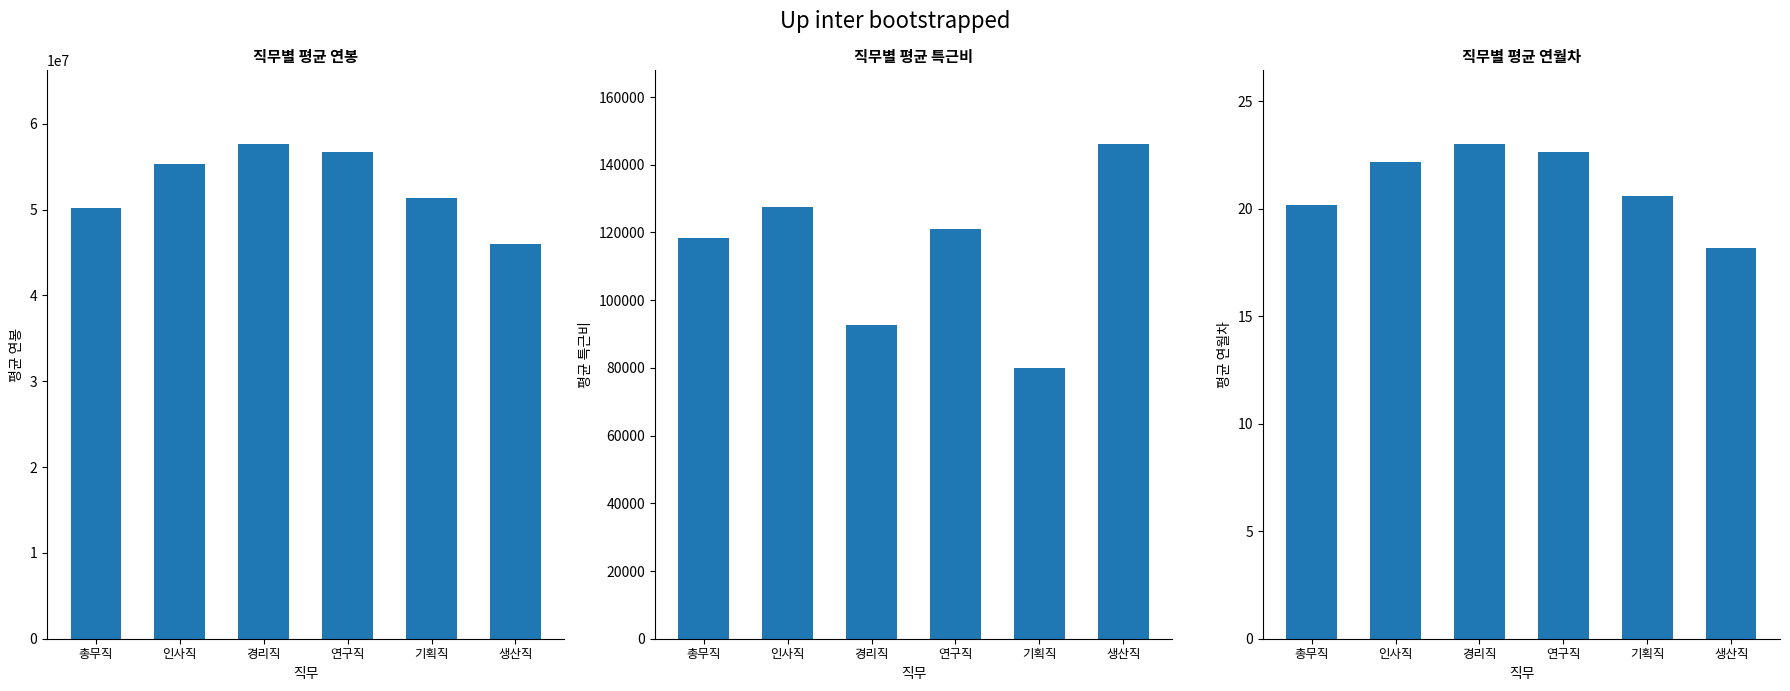

Reading right to left, list all the values displayed in this chart.

평균 연봉: 생산직=46000000.0	기획직=51400000.0	연구직=56666667.0	경리직=57600000.0	인사직=55333333.0	총무직=50166667.0
평균 특근비: 생산직=146000.0	기획직=80000.0	연구직=121000.0	경리직=92800.0	인사직=127667.0	총무직=118500.0
평균 연월차: 생산직=18.2	기획직=20.6	연구직=22.7	경리직=23.0	인사직=22.2	총무직=20.2